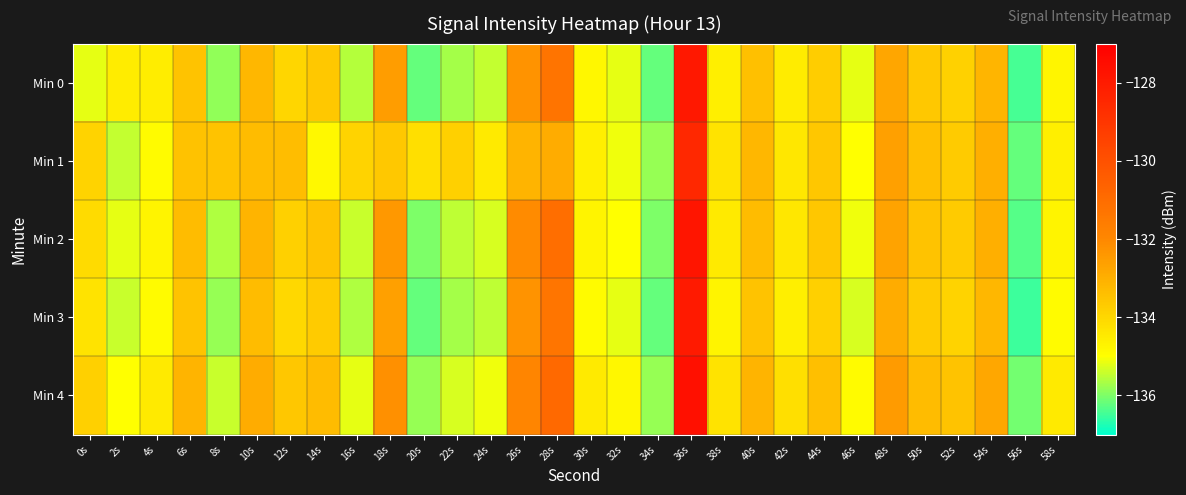

Which series has the largest total across all categories?

Min 4